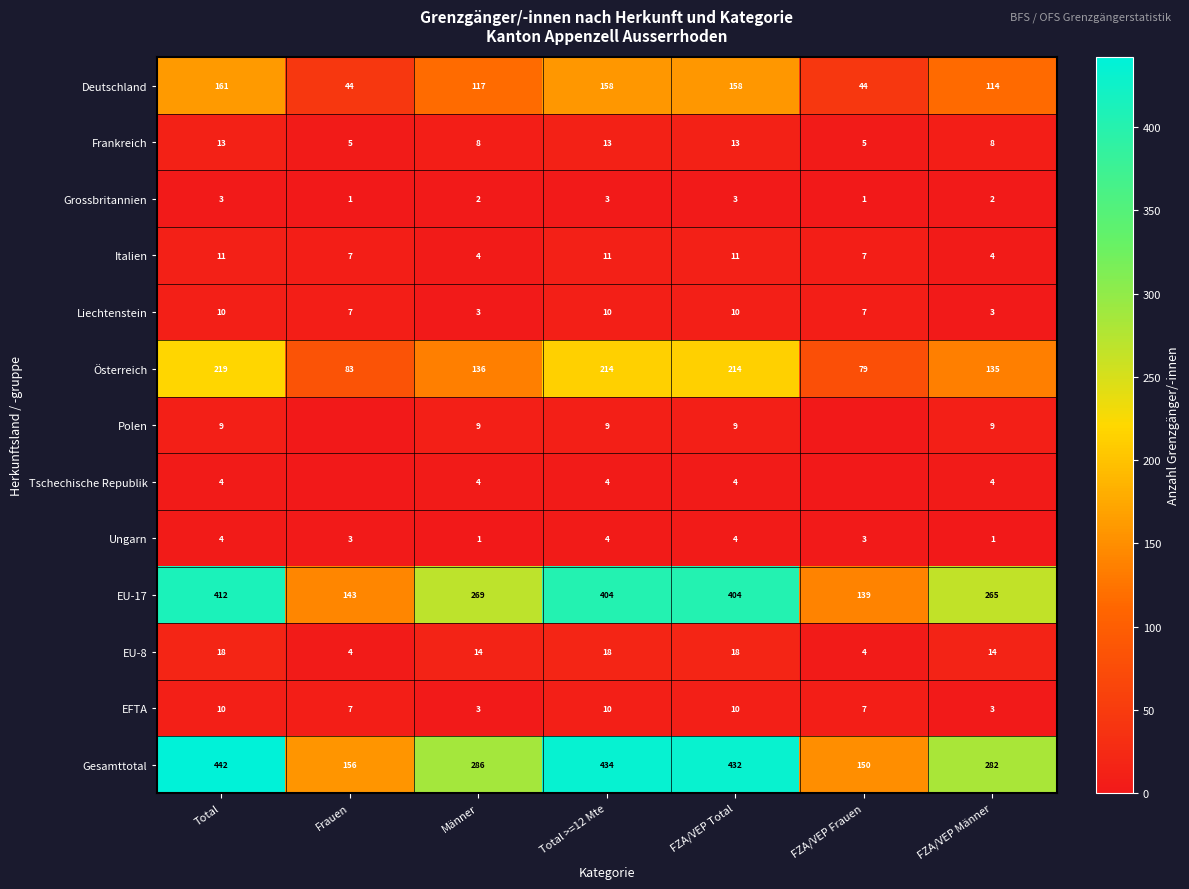

Count the number of categories in the chart.

7